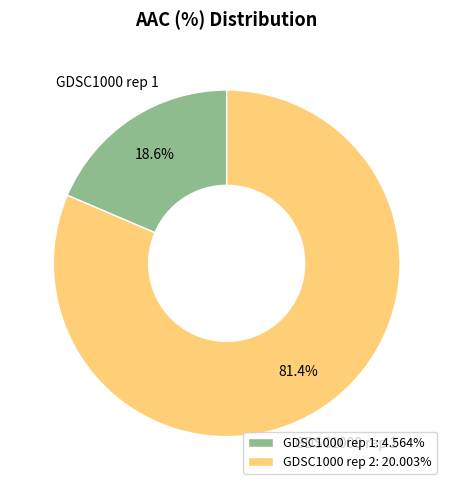

How many segments does this pie chart have?

2